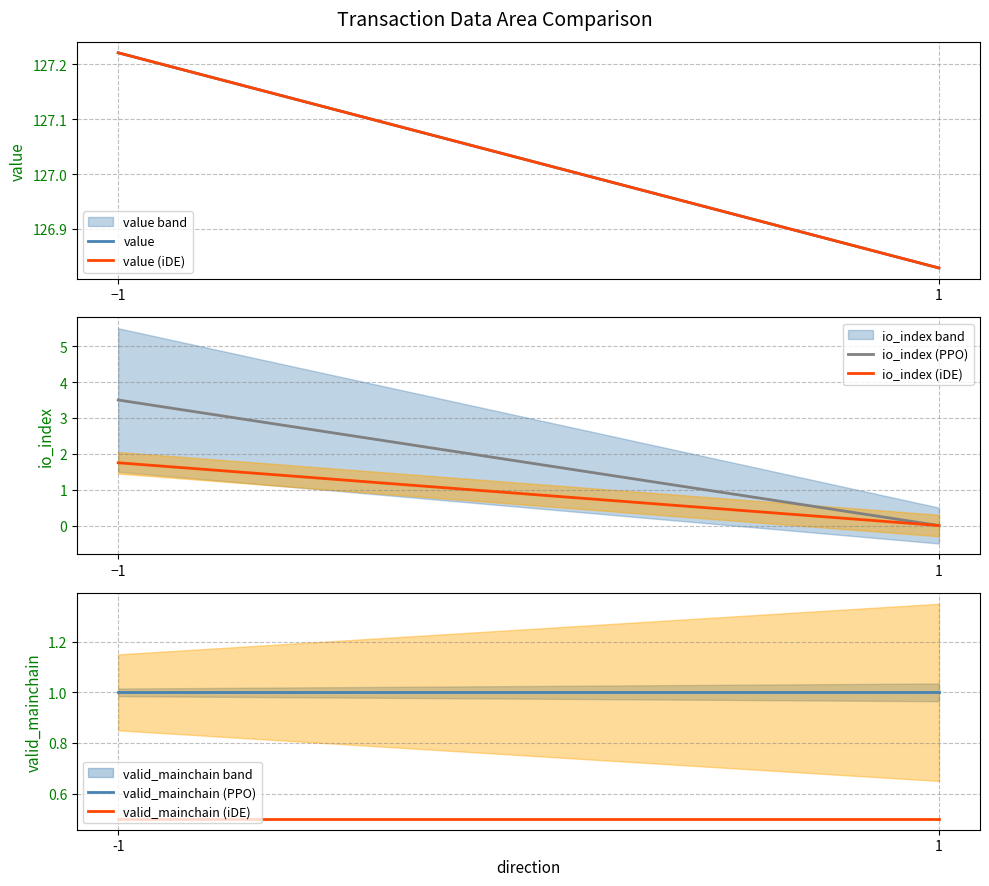

How many io_index (PPO) values are between 0 and 3?

1